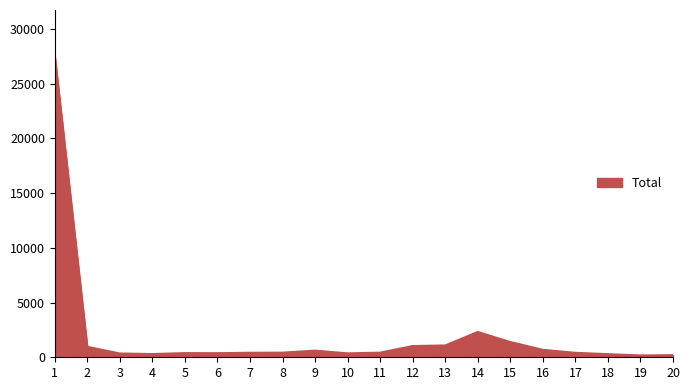

What is the minimum value shown in the chart?

167